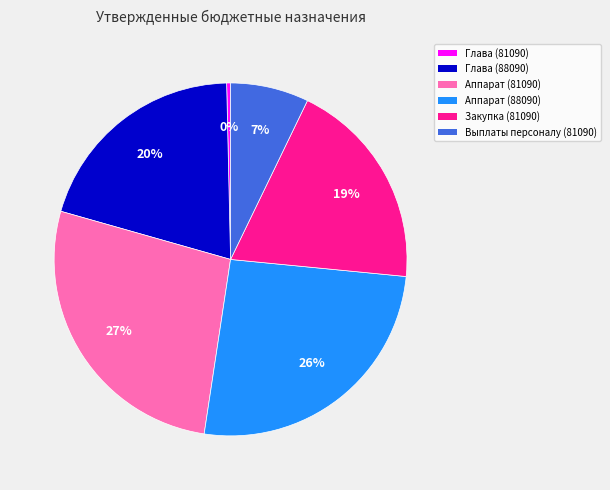

To the nearest percent, what is the difference between the largest and smallest slice percentages?

27%